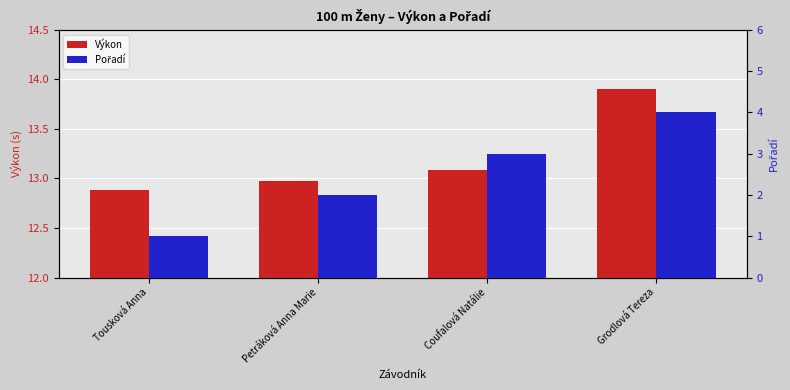

The Pořadí series shows 1.0 at Tousková Anna. True or false?

True